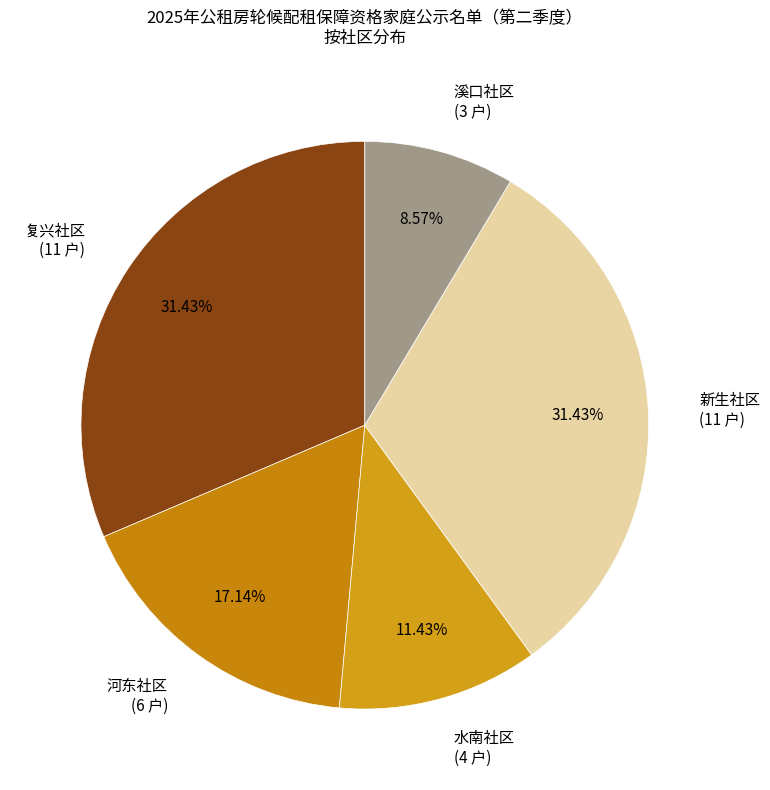

To the nearest percent, what is the difference between the 河东社区 and 复兴社区 slice percentages?

14%